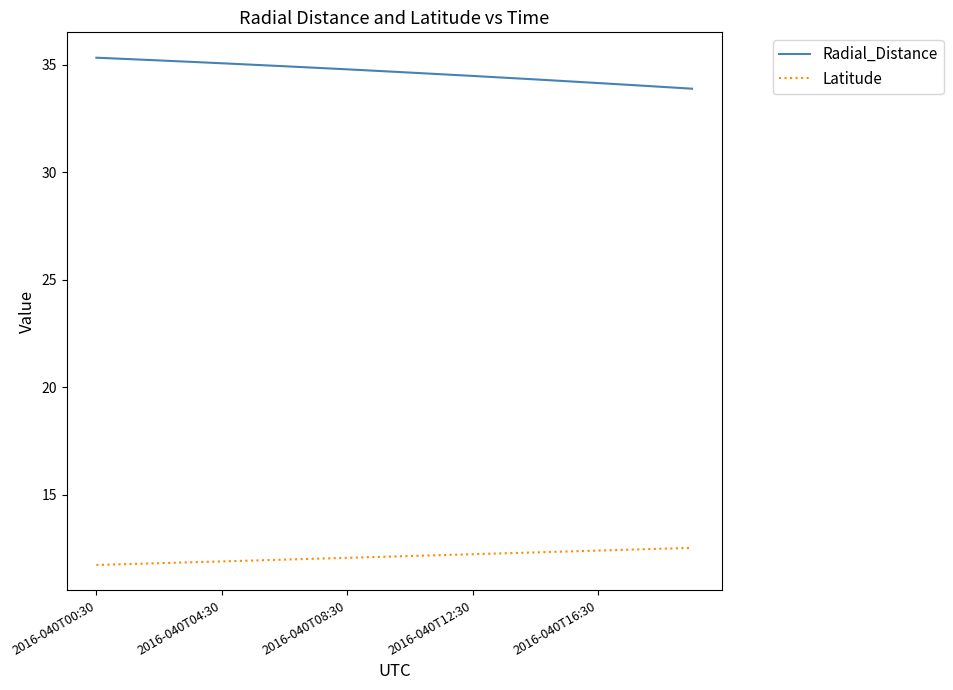

How many lines are shown in the chart?

2